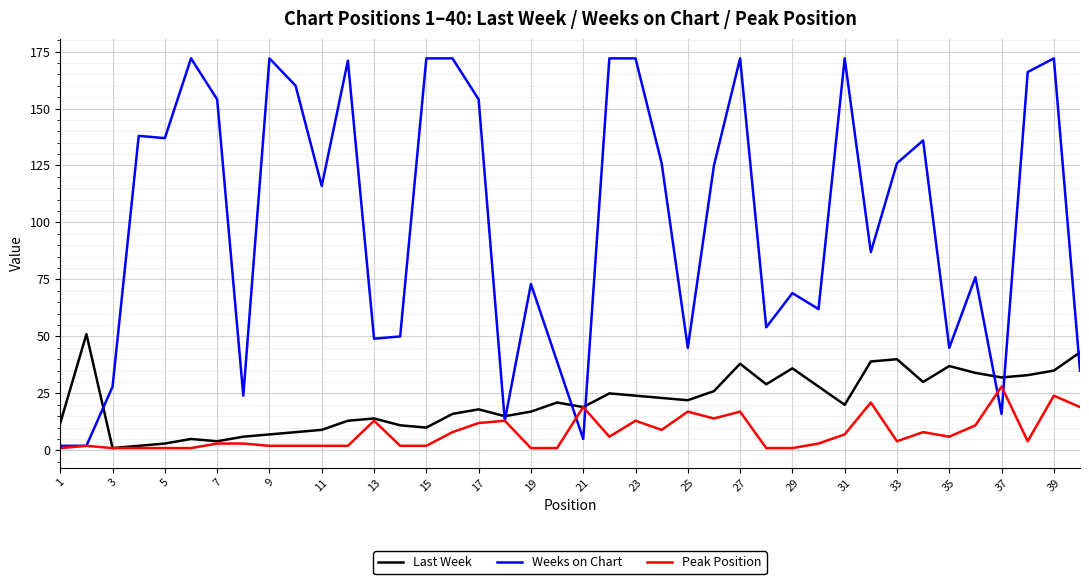

What is the sum of all Last Week values?

856